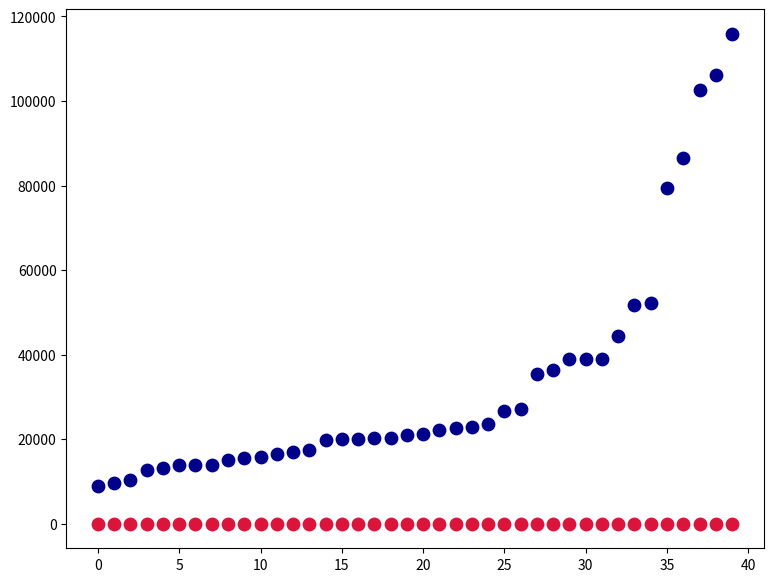

Across all data points, what is the range of Y values (max minus min)?

115888.9